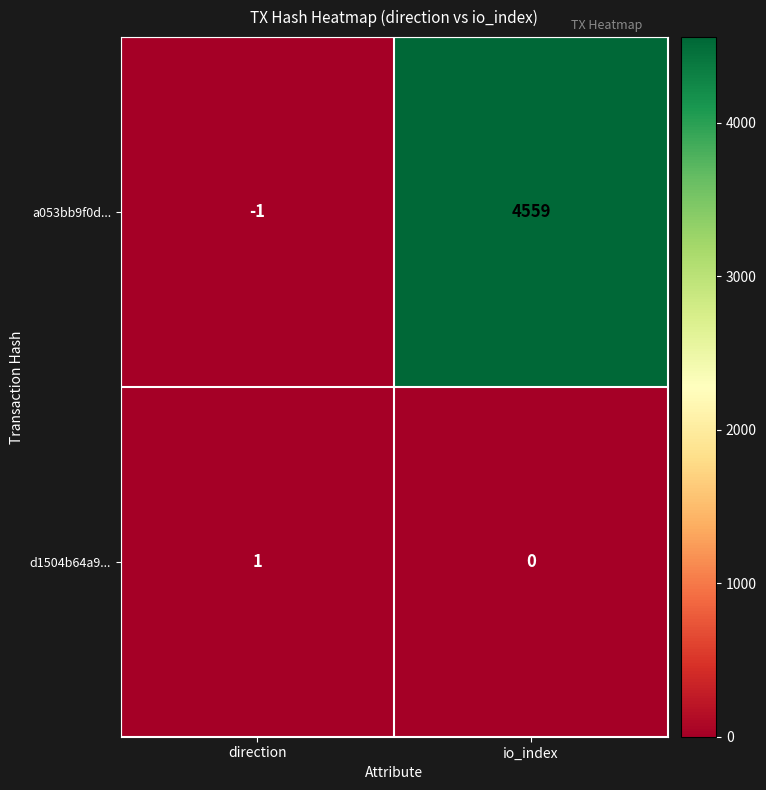

Reading right to left, transcribe all the data shown in this chart.

a053bb9f0d...: 4559	-1
d1504b64a9...: 0	1